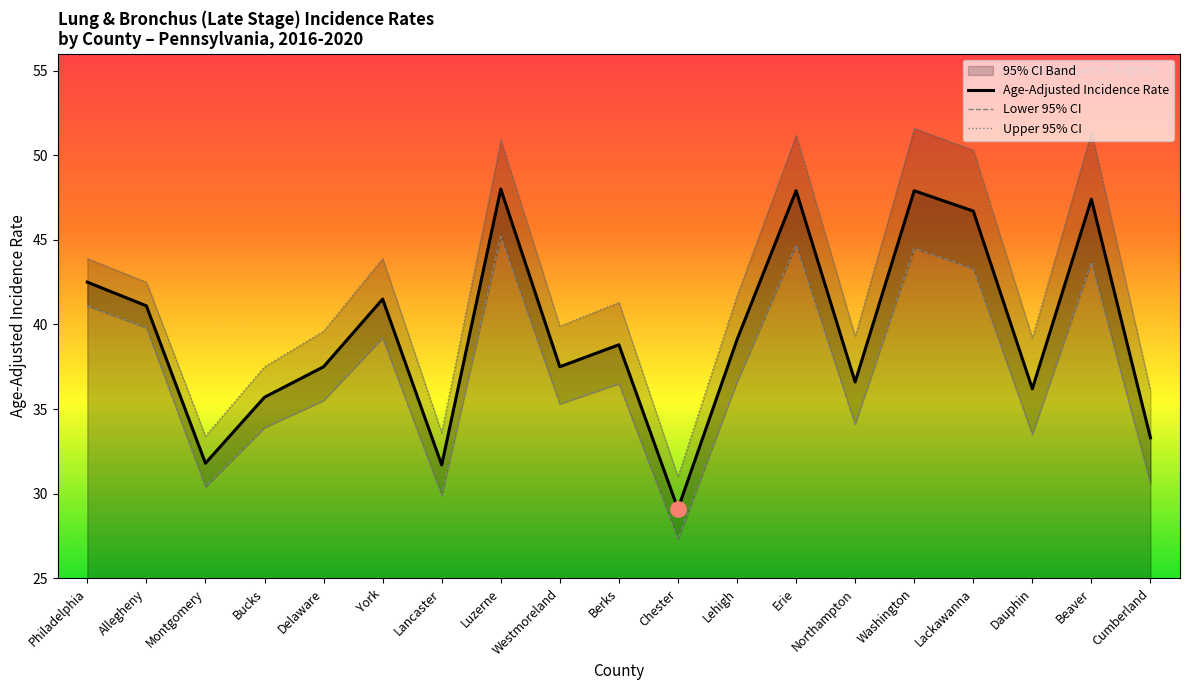

At which category does Age-Adjusted Incidence Rate reach its first local peak?

York